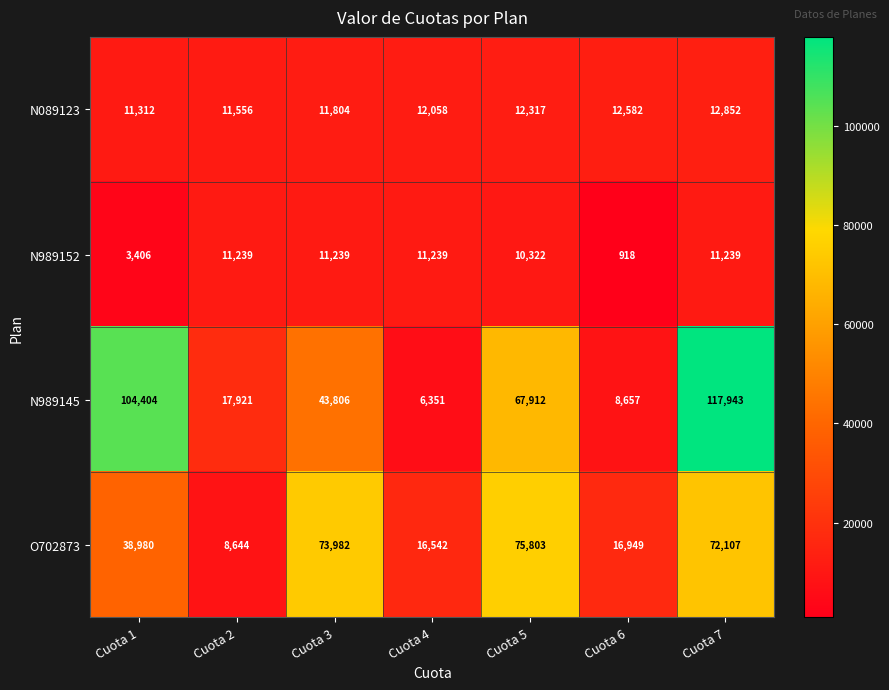

What value does the N089123 series have at Cuota 2, to the nearest 100?

11600